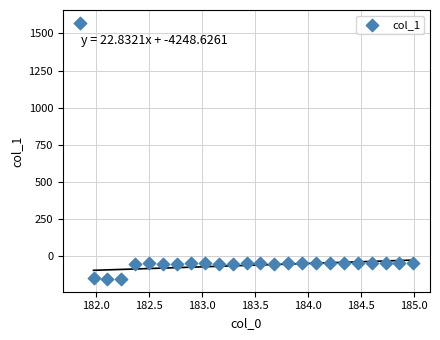

What is the range of Y values (max minus min)?

1723.5